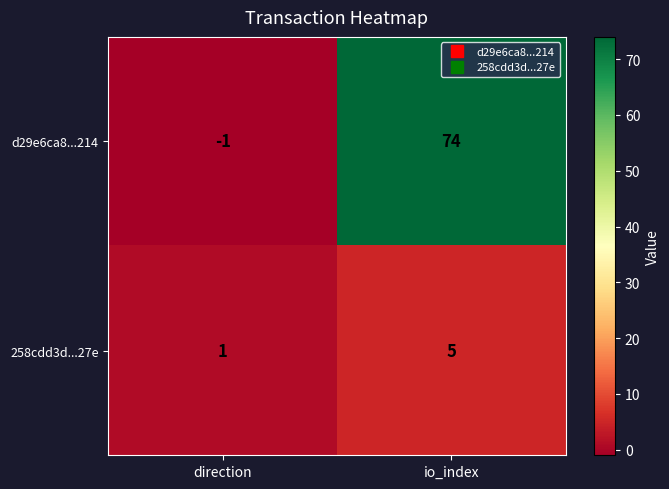

What is the greatest value displayed?

74